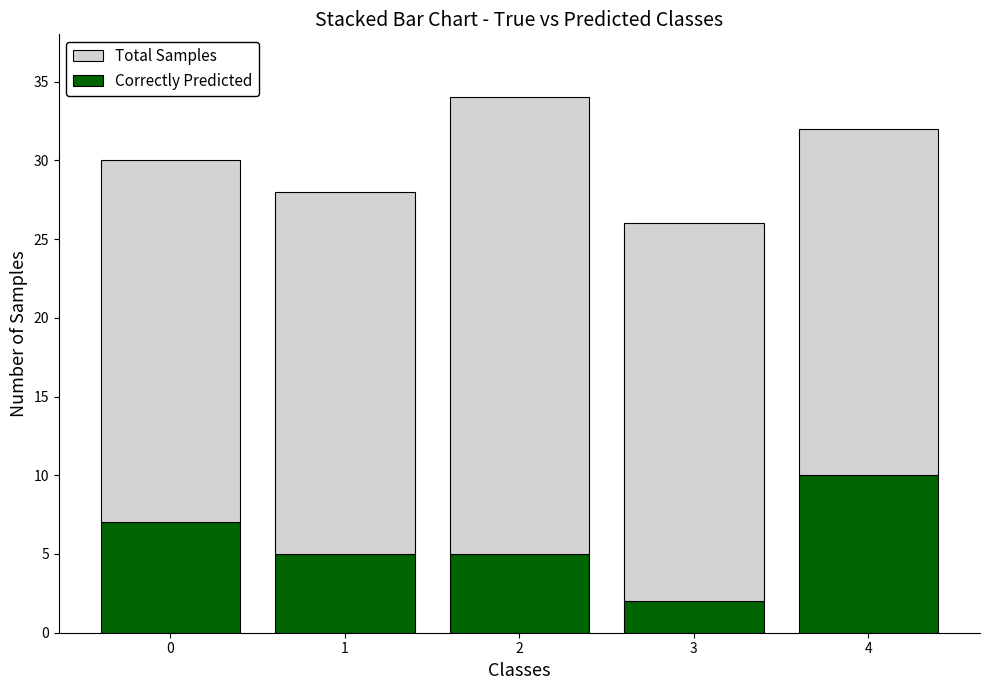

Which category has the lowest value in the Correctly Predicted series?

3